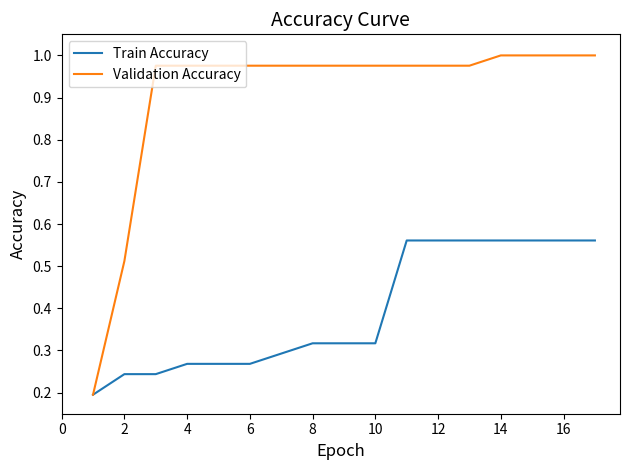

Which series has the largest range (max minus min)?

Validation Accuracy